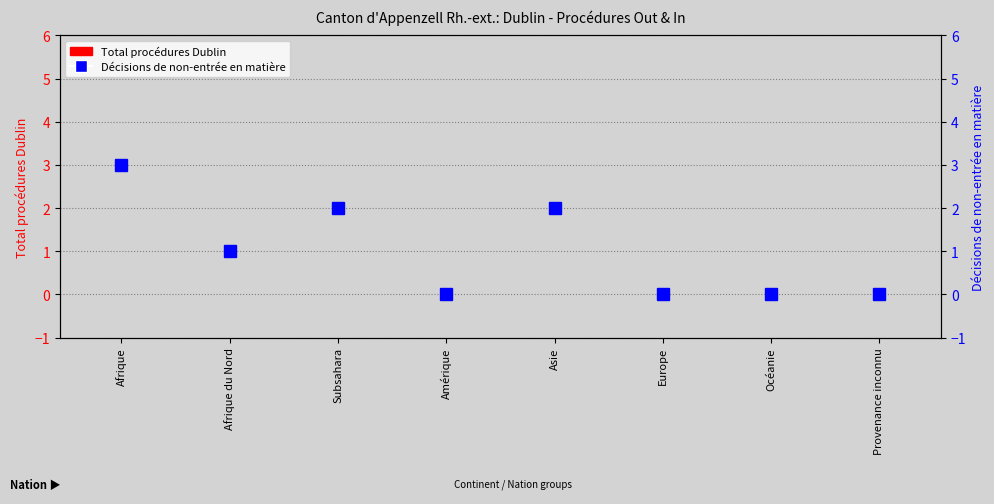

What is the spread (max minus min) of values at Afrique?

3